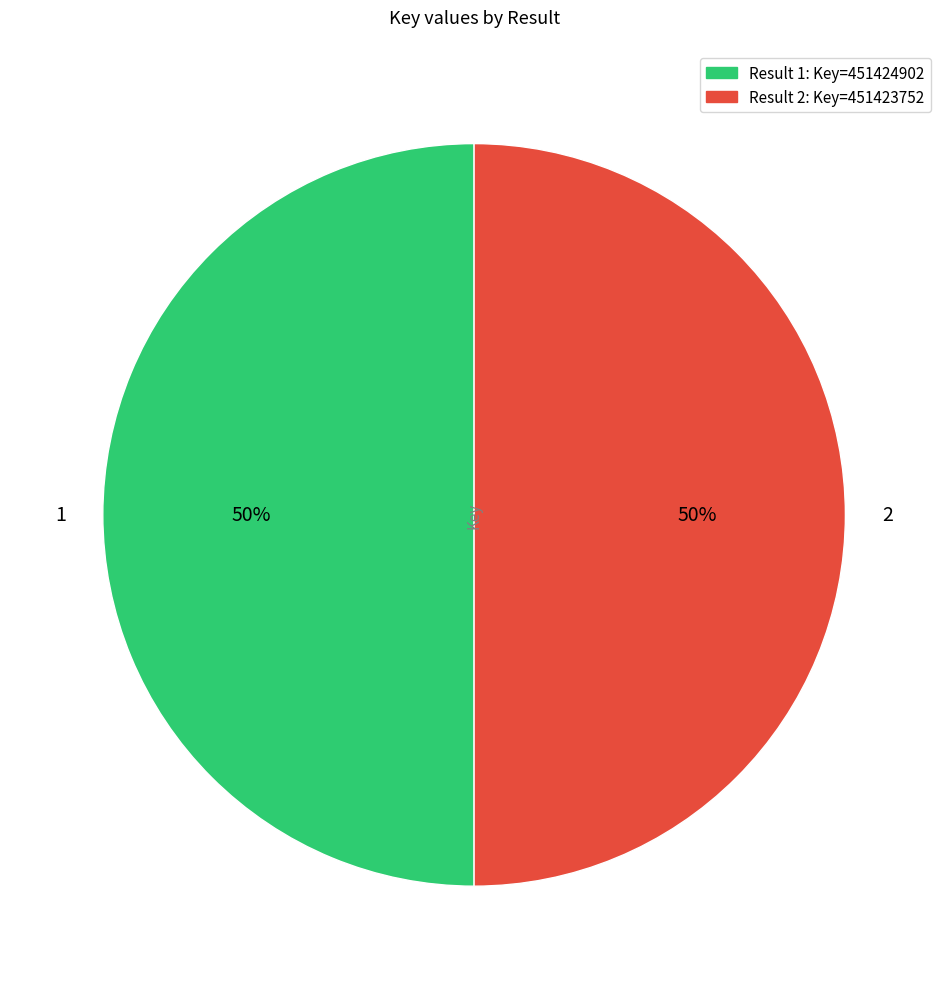

True or false: 2 accounts for 50% of the total.

True